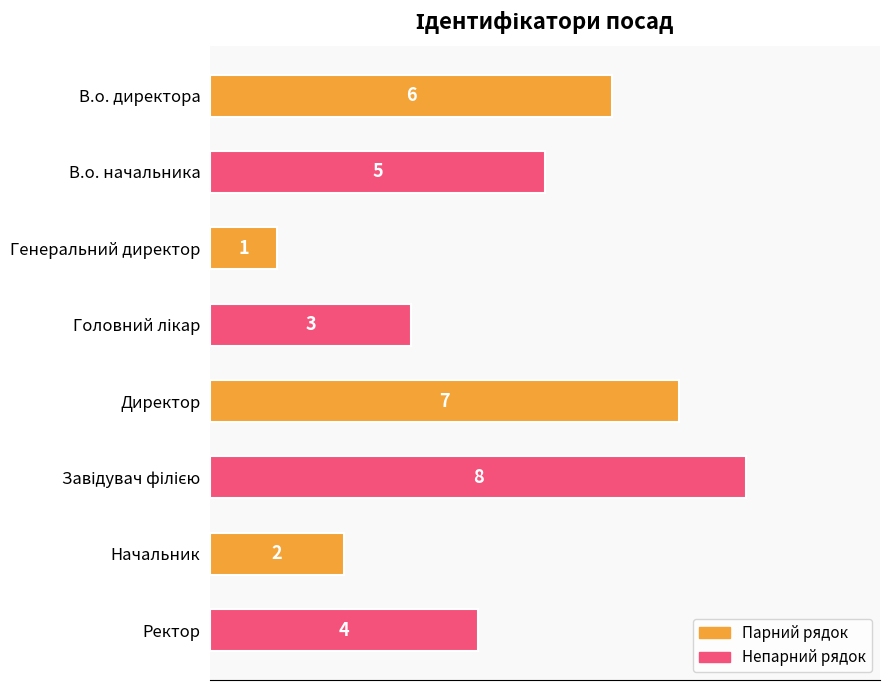

Reading top to bottom, extract all data points from this chart.

6	5	1	3	7	8	2	4